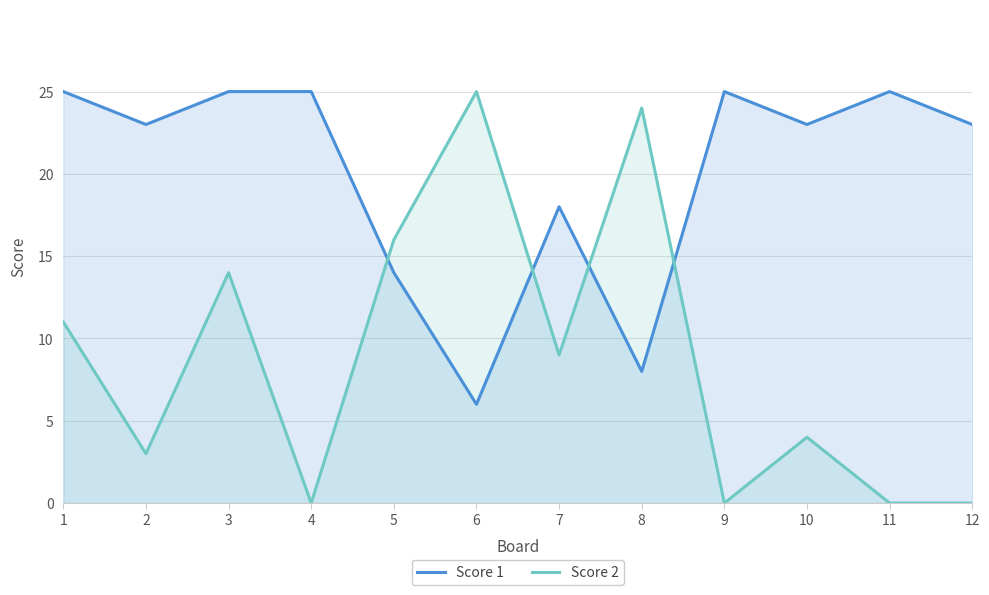

At which label does Score 2 first exceed 9?

1